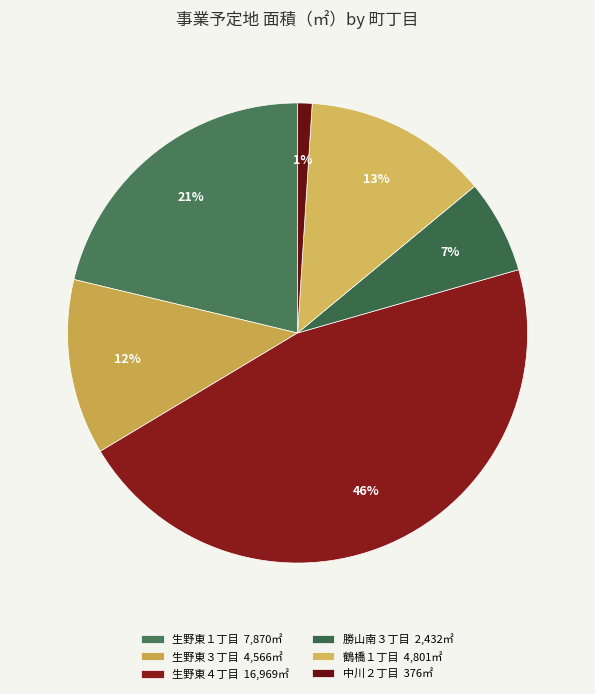

To the nearest percent, what portion does 生野東４丁目 represent?

46%